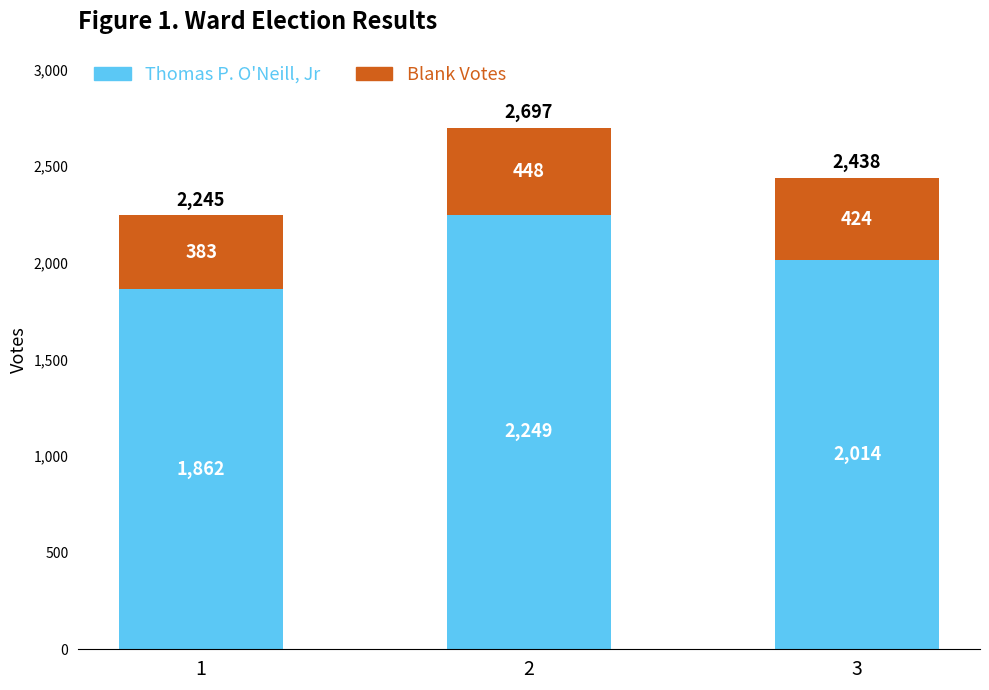

Count the Thomas P. O'Neill, Jr values in the range 1862 to 2249.

3